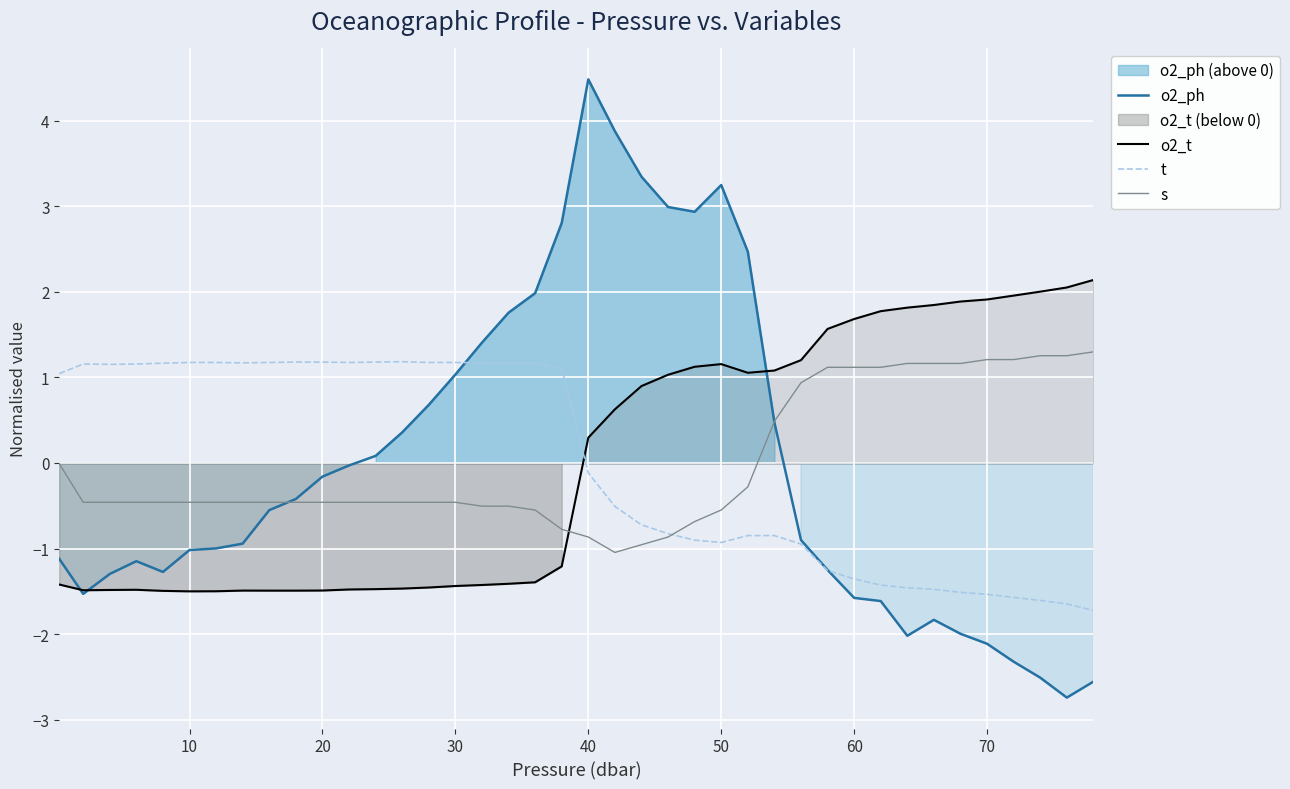

The value of s at 20 is -0.8. True or false?

False